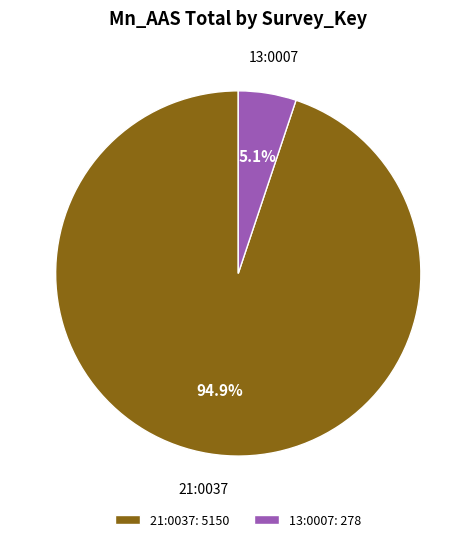

Is 21:0037: 5150 the majority of the pie?

Yes